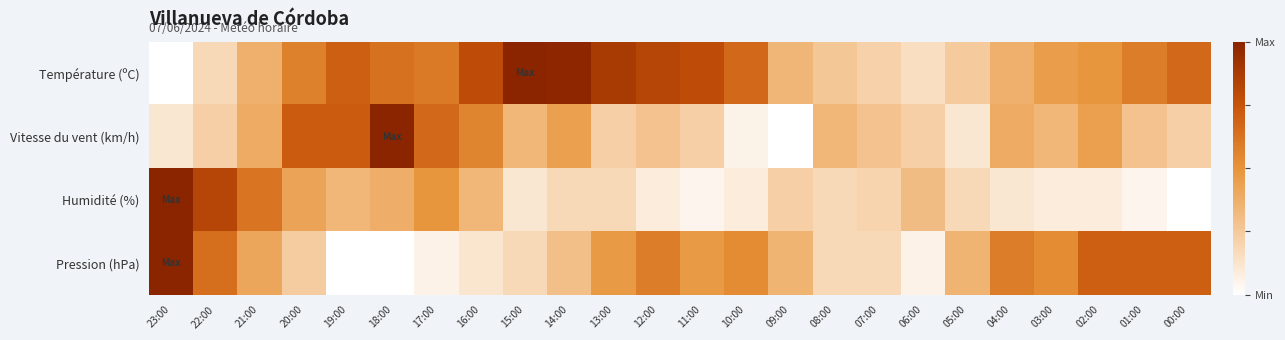

Rank the series at 00:00 from lowest to highest value.

Humidité (%), Vitesse du vent (km/h), Température (ºC), Pression (hPa)